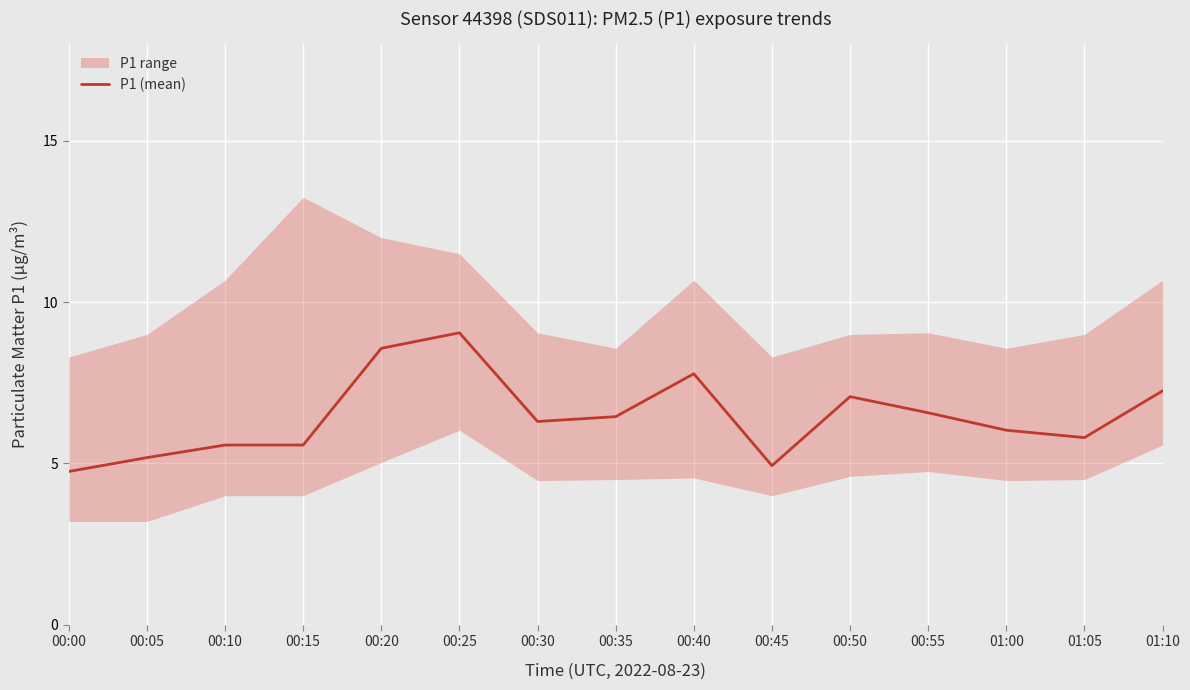

What is the value of the 6th point from the left?

9.1